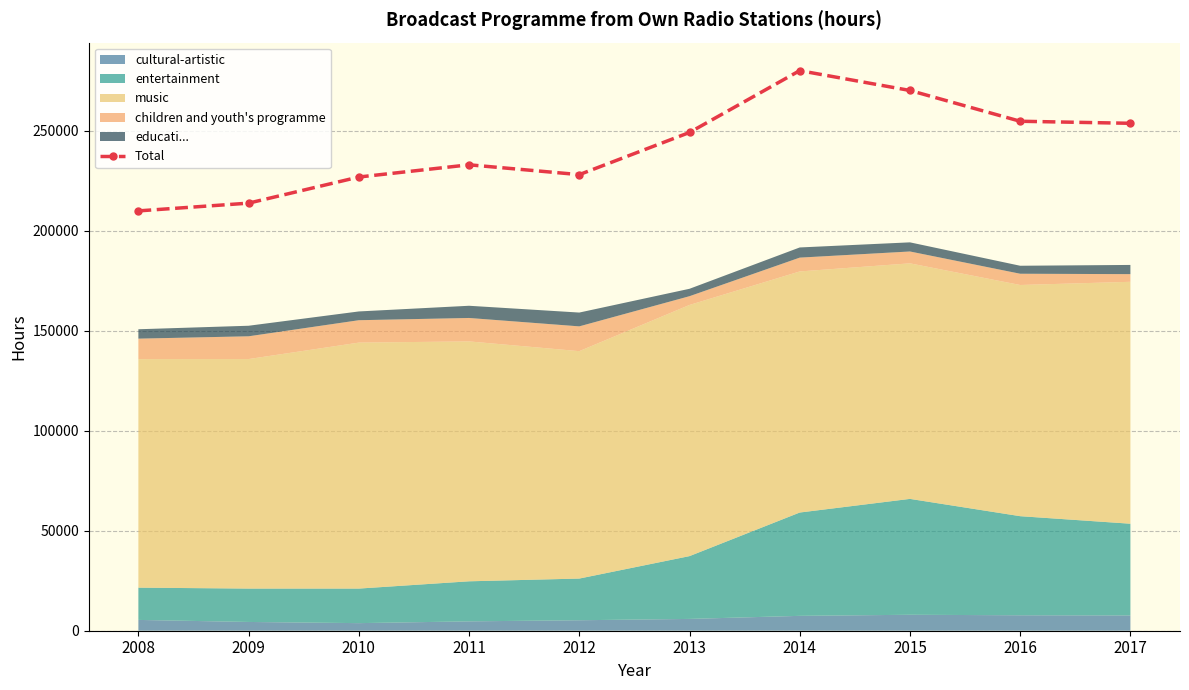

Approximately how many times larger is the value at 2010 compared to 2011?

1.0